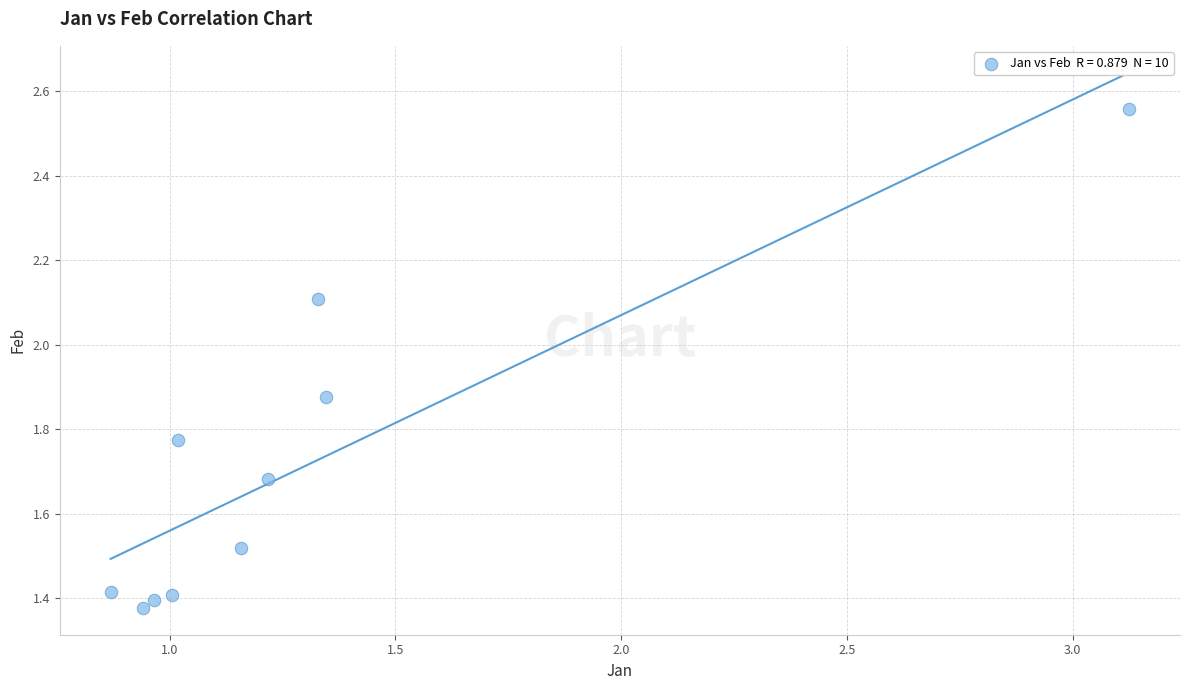

What is the average X value?

1.3